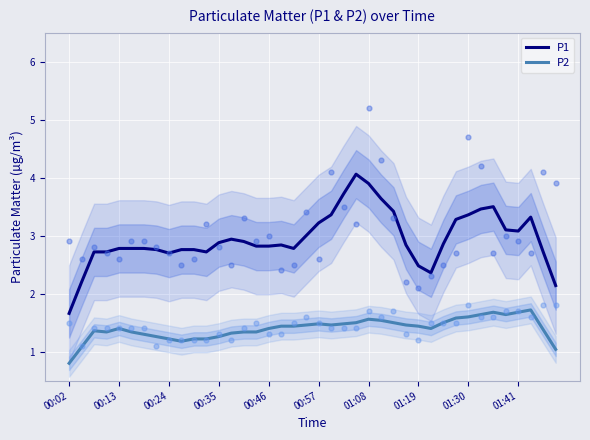

Which series has the largest total across all categories?

P1